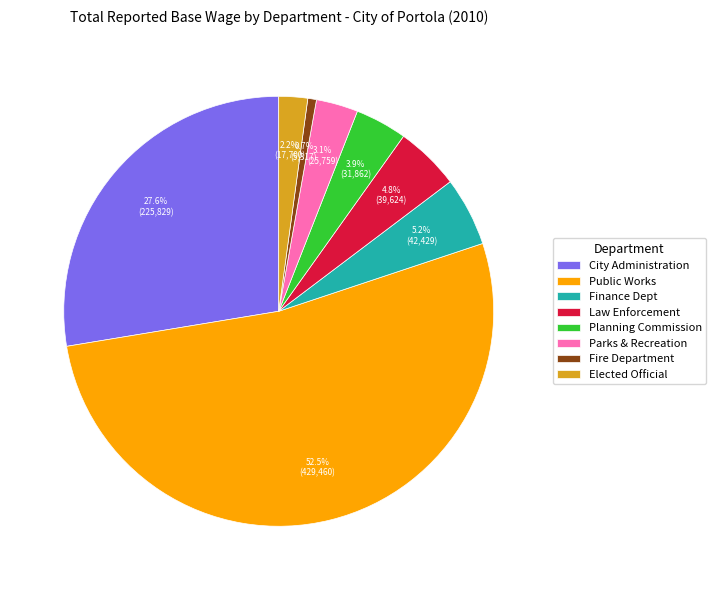

To the nearest percent, what portion does Elected Official represent?

2%